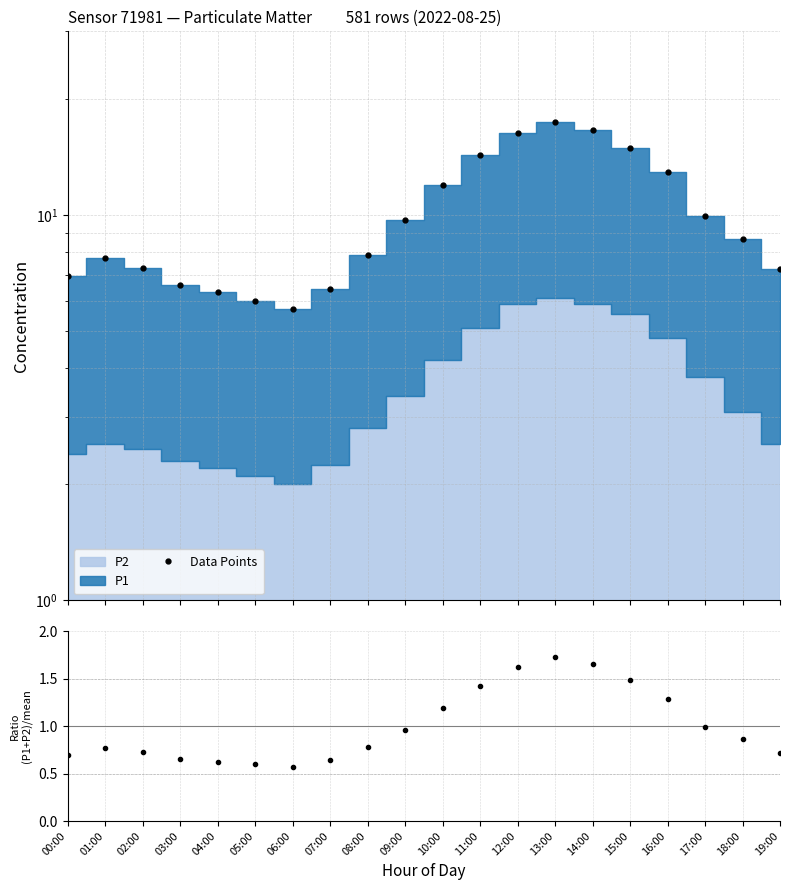

True or false: Data Points and Ratio (P1+P2)/mean intersect in this chart.

False